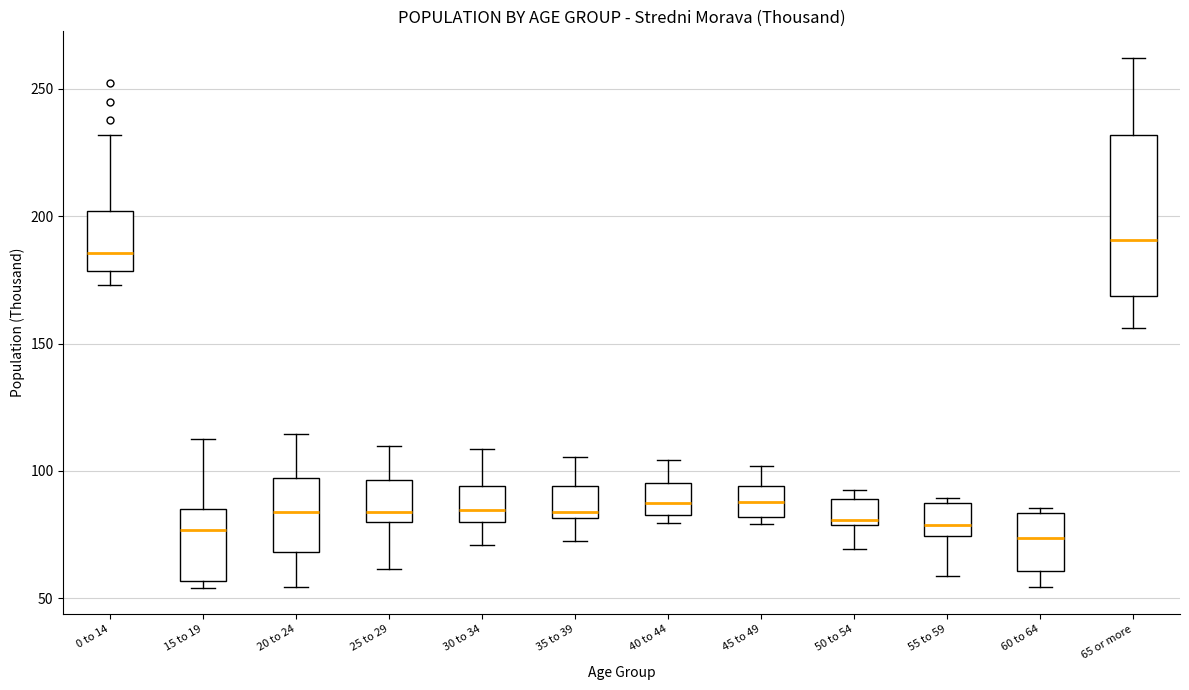

Reading left to right, read every box against the y-axis: the position of its median line, the range the box covers, and the ends of its whiskers. The values are not printed on the chart, so give them approximately, as read against the axis.

0 to 14: median 185, box 180 to 200, whiskers 175 to 230
15 to 19: median 75, box 55 to 85, whiskers 55 (just below the box's lower edge) to 115
20 to 24: median 85, box 70 to 95, whiskers 55 to 115
25 to 29: median 85, box 80 to 95, whiskers 60 to 110
30 to 34: median 85, box 80 to 95, whiskers 70 to 110
35 to 39: median 85, box 80 to 95, whiskers 75 to 105
40 to 44: median 85 (inside the box), box 85 to 95, whiskers 80 to 105
45 to 49: median 90, box 80 to 95, whiskers 80 (just below the box's lower edge) to 100
50 to 54: median 80 (just above the box's lower edge), box 80 to 90, whiskers 70 to 95
55 to 59: median 80, box 75 to 90, whiskers 60 to 90 (just above the box's upper edge)
60 to 64: median 75, box 60 to 85, whiskers 55 to 85 (just above the box's upper edge)
65 or more: median 190, box 170 to 230, whiskers 155 to 260